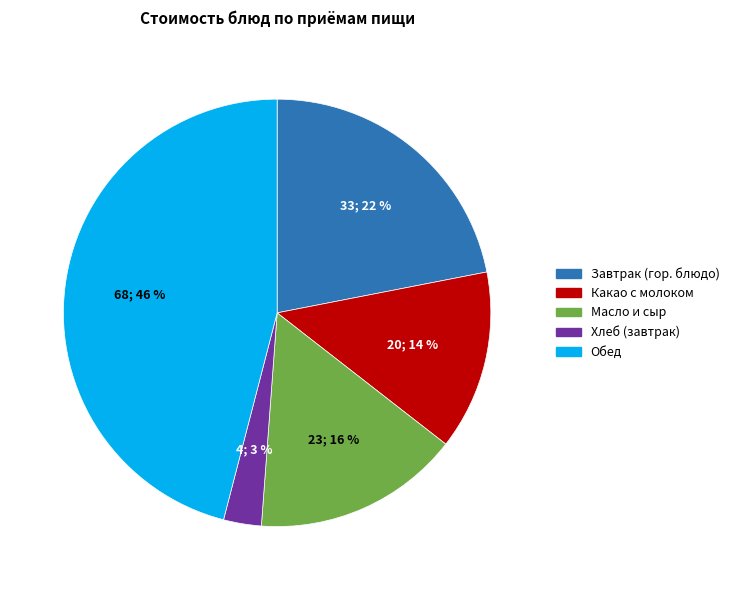

Is Какао с молоком the majority of the pie?

No